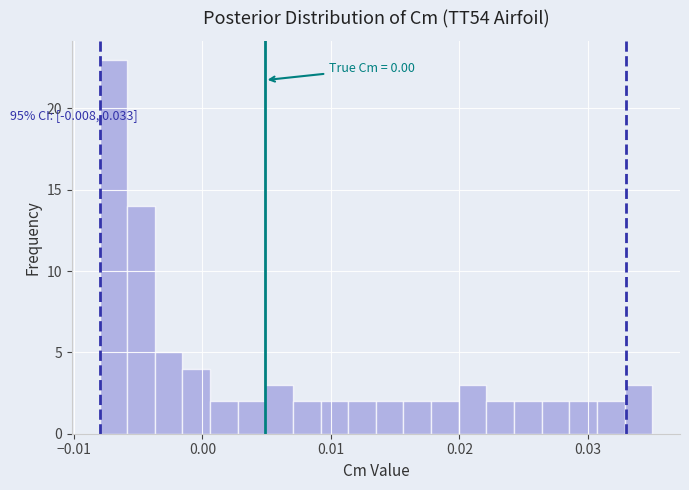

Around what value on the x-axis is the tallest bar? Give the approximate position of its centre, as read against the axis.

-0.007